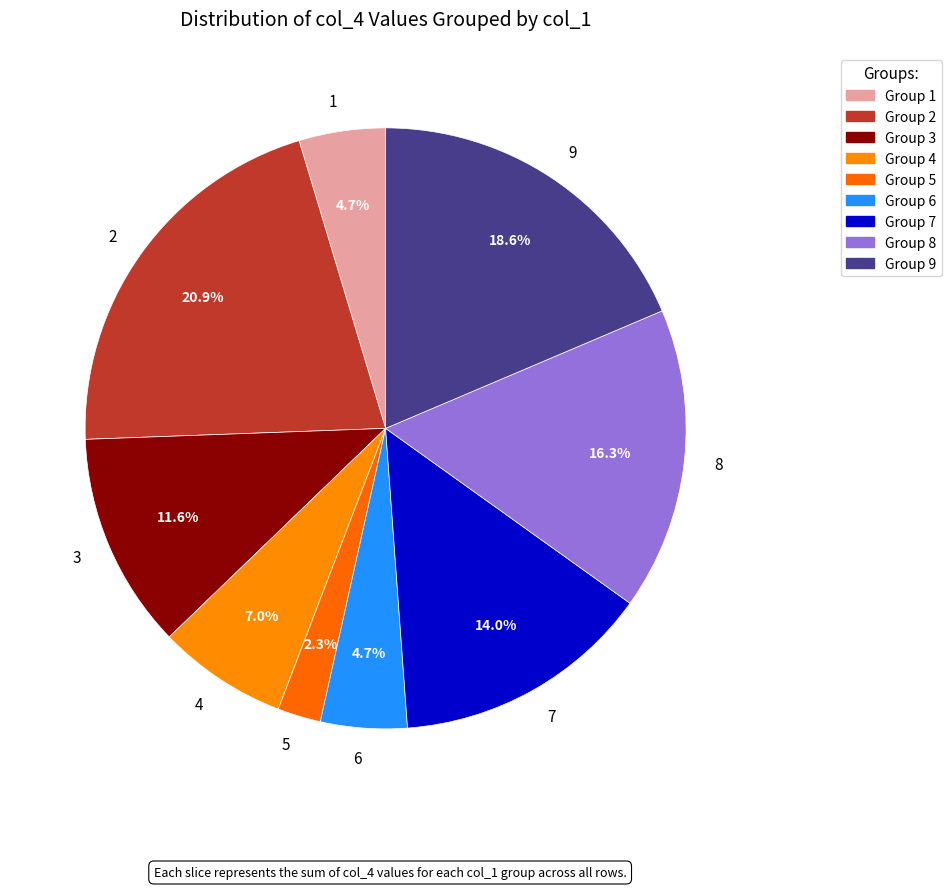

Does any single category account for the majority?

No